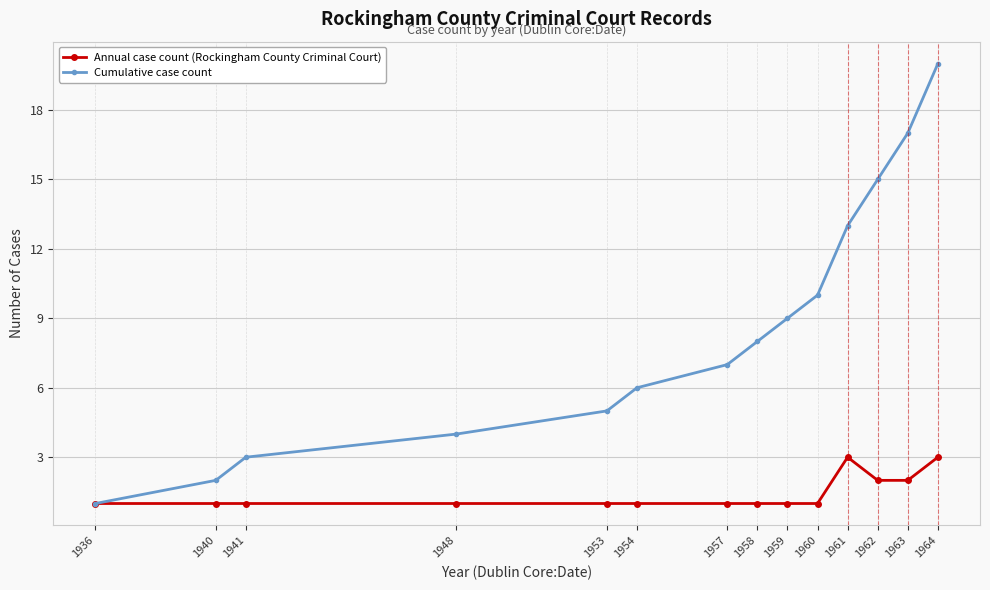

How many data points in Cumulative case count are less than 8?

7